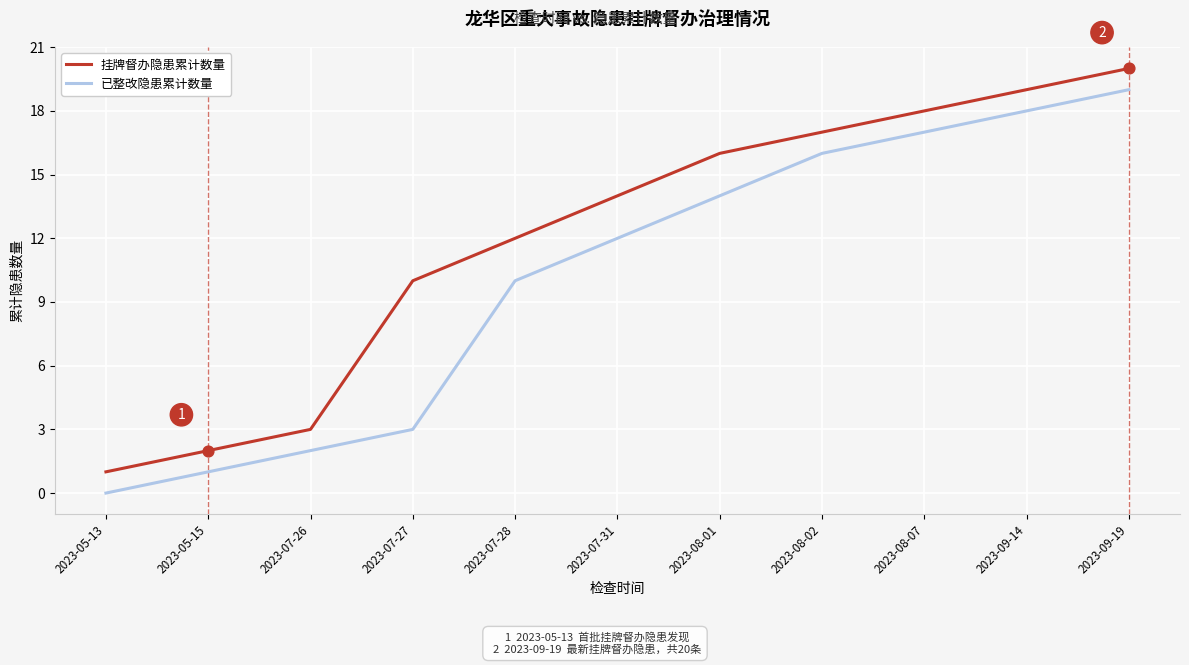

At which label is 已整改隐患累计数量 closest to 9?

2023-07-28